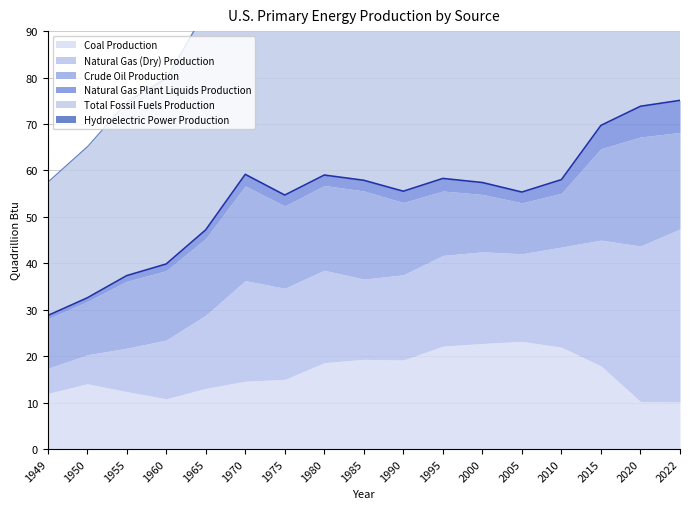

True or false: Coal Production and Hydroelectric Power Production cross at least once.

False